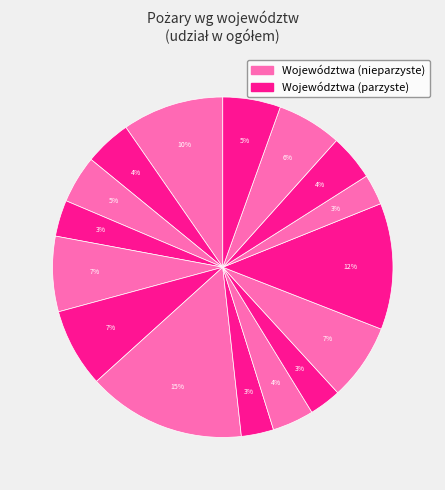

How many slices are in this pie chart?

16